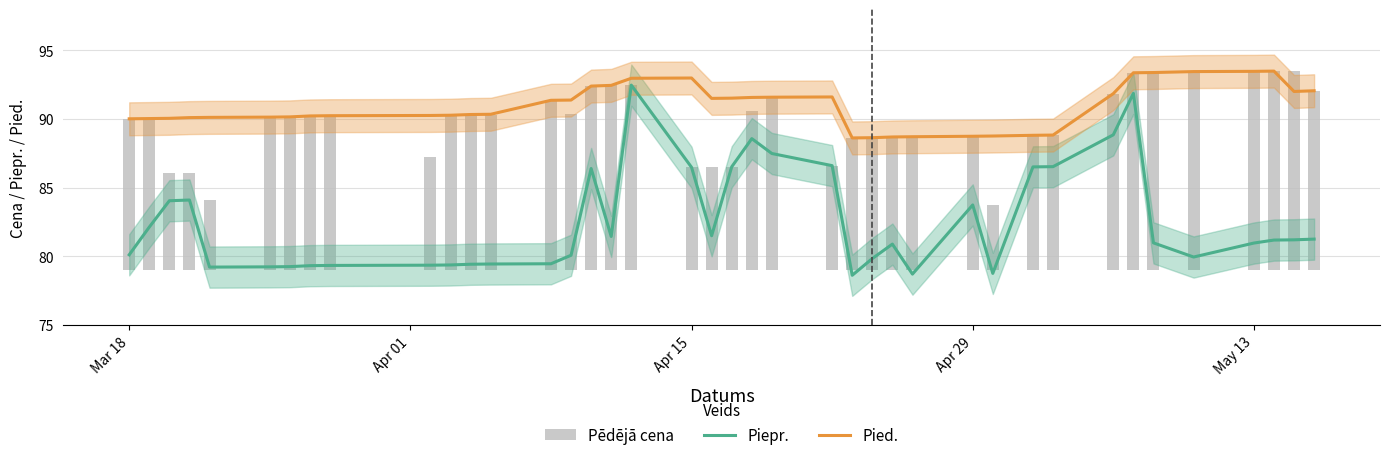

What is the maximum value shown in the chart?

93.5